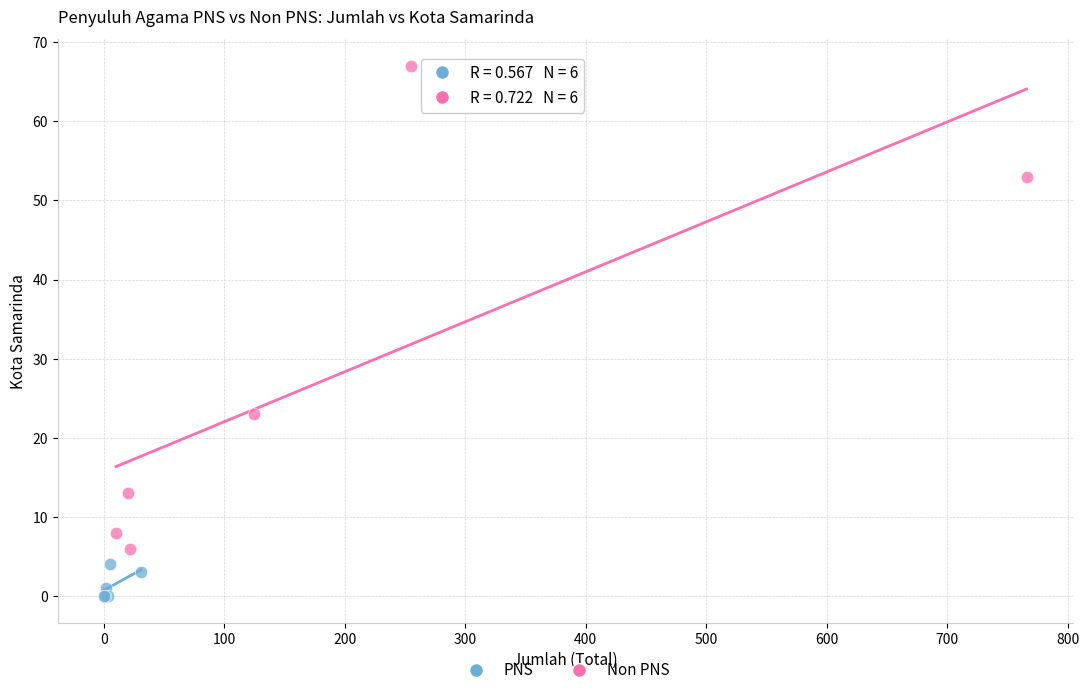

Which series reaches the minimum Y coordinate?

PNS